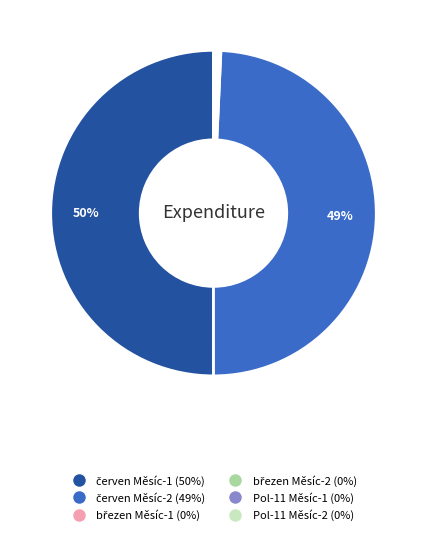

To the nearest percent, what is the average slice percentage?

17%